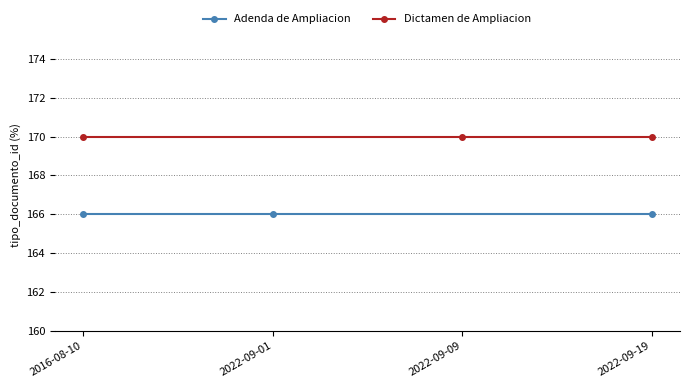

Reading right to left, extract all data points from this chart.

Adenda de Ampliacion: 166	166	166
Dictamen de Ampliacion: 170	170	170